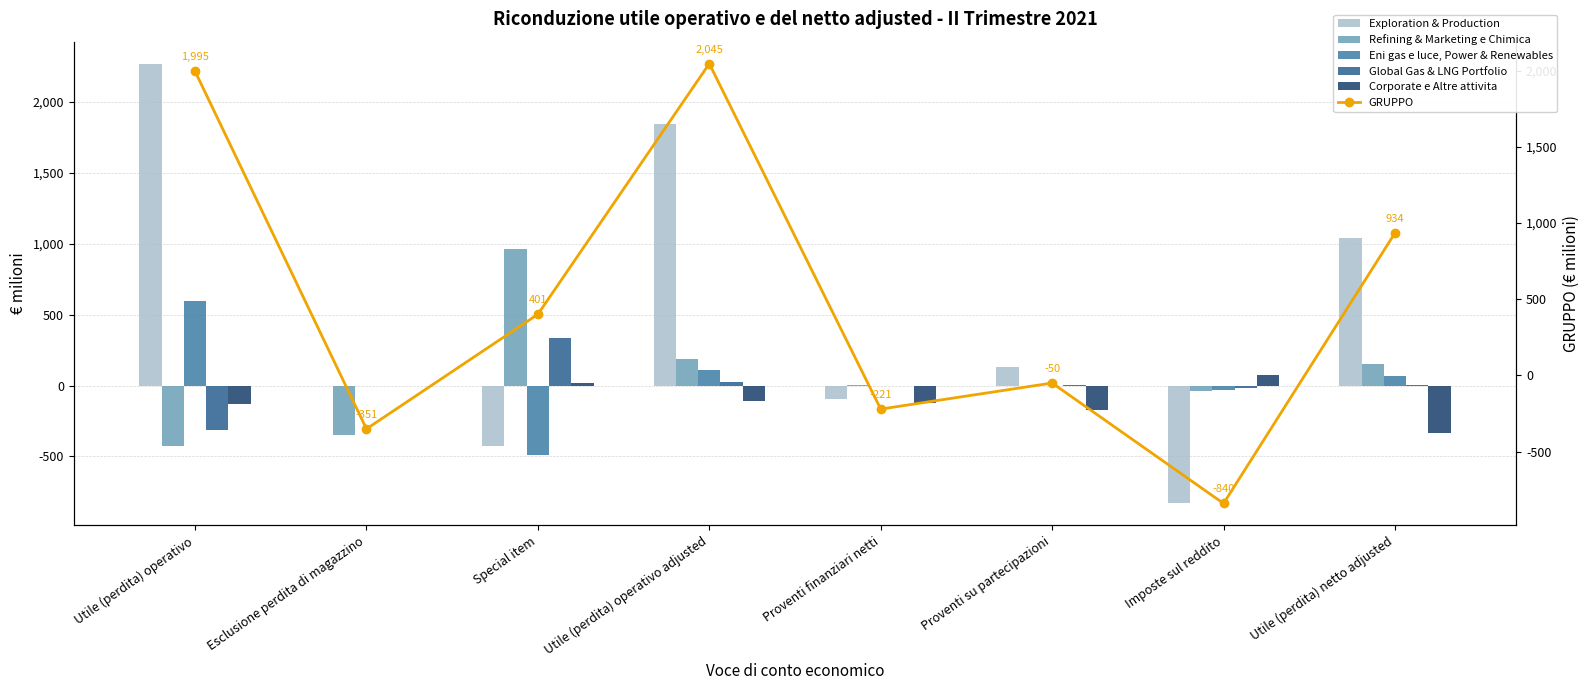

How many data points does each series have?

8